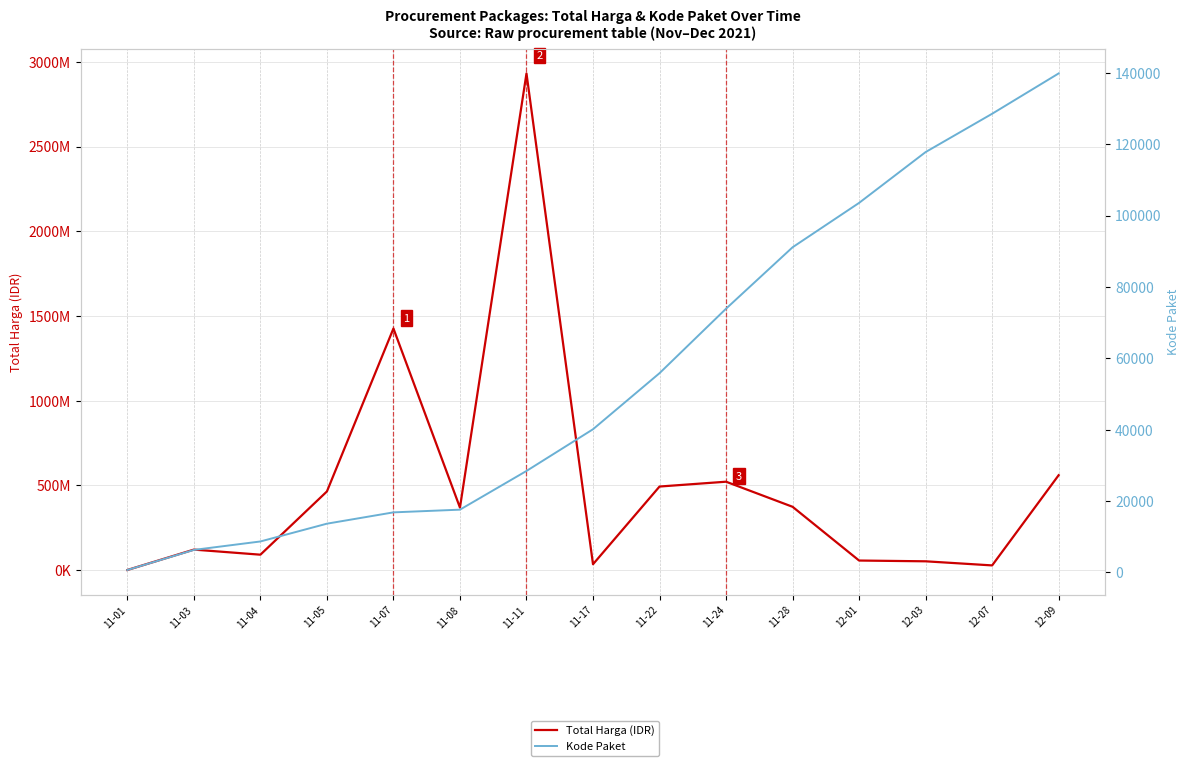

Which series has the largest range (max minus min)?

Total Harga (IDR)